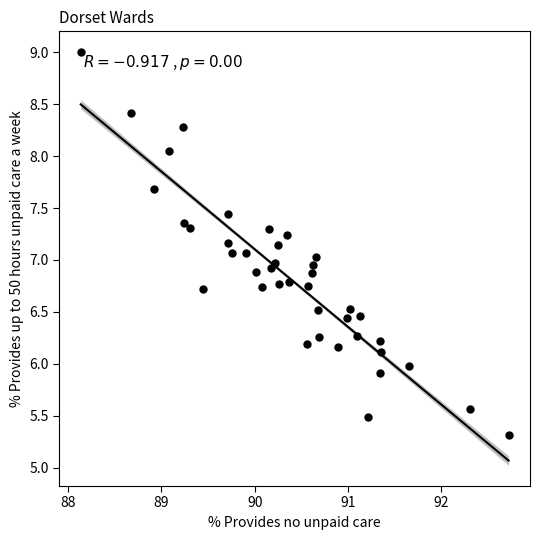

What is the range of X values (max minus min)?

4.6